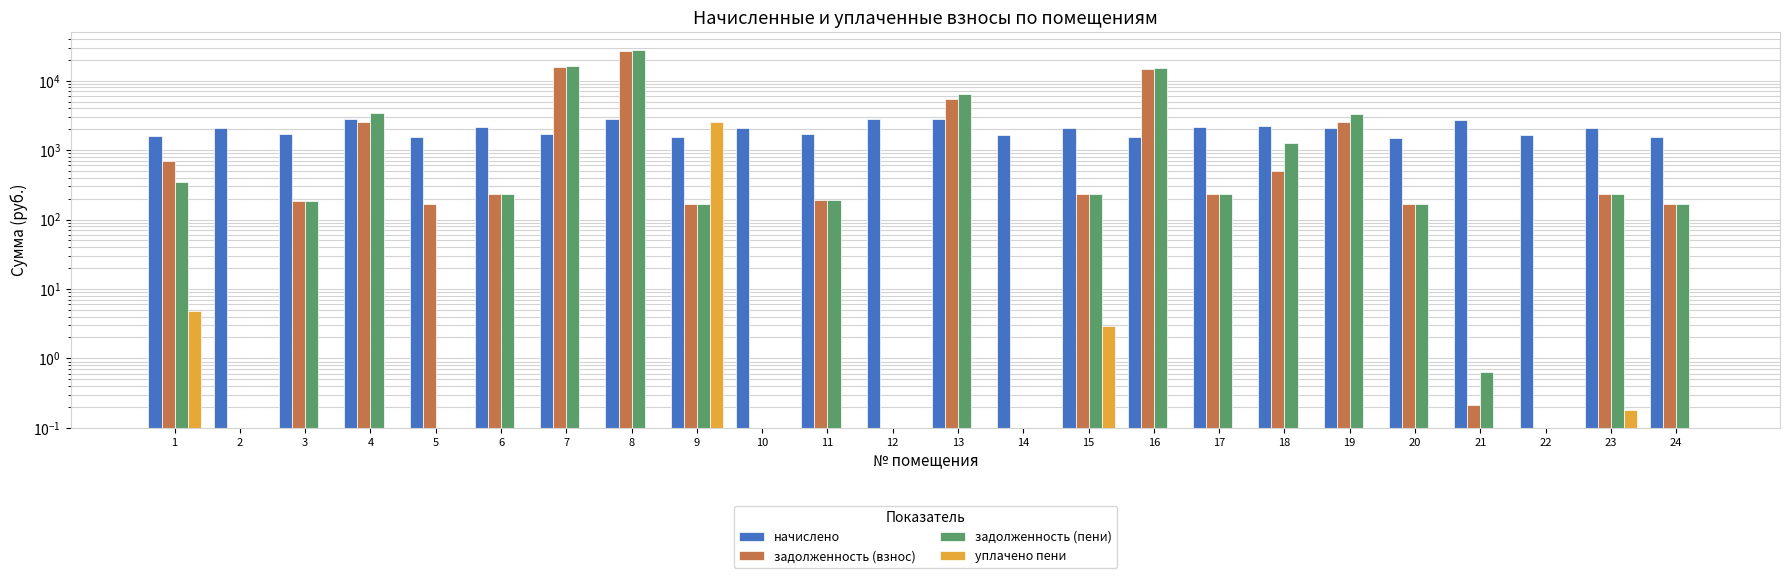

Count the number of data series in this chart.

4